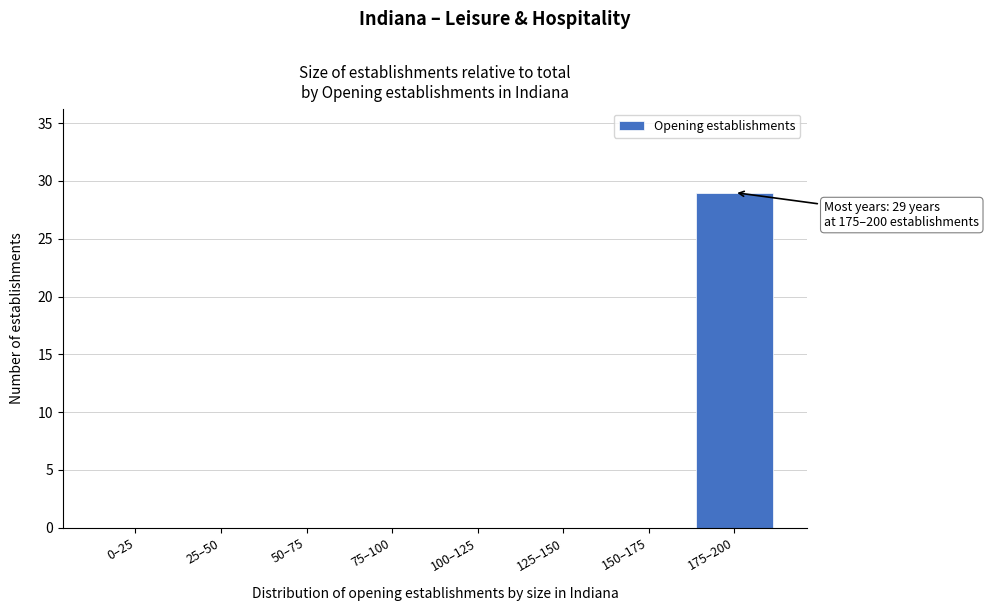

Reading left to right, what are all the values shown in this chart?

0–25=0	25–50=0	50–75=0	75–100=0	100–125=0	125–150=0	150–175=0	175–200=29